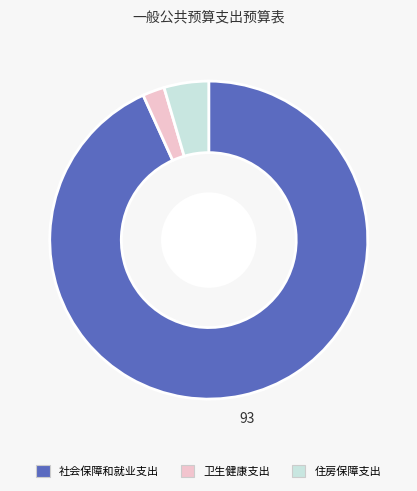

Which slice is the smallest?

卫生健康支出